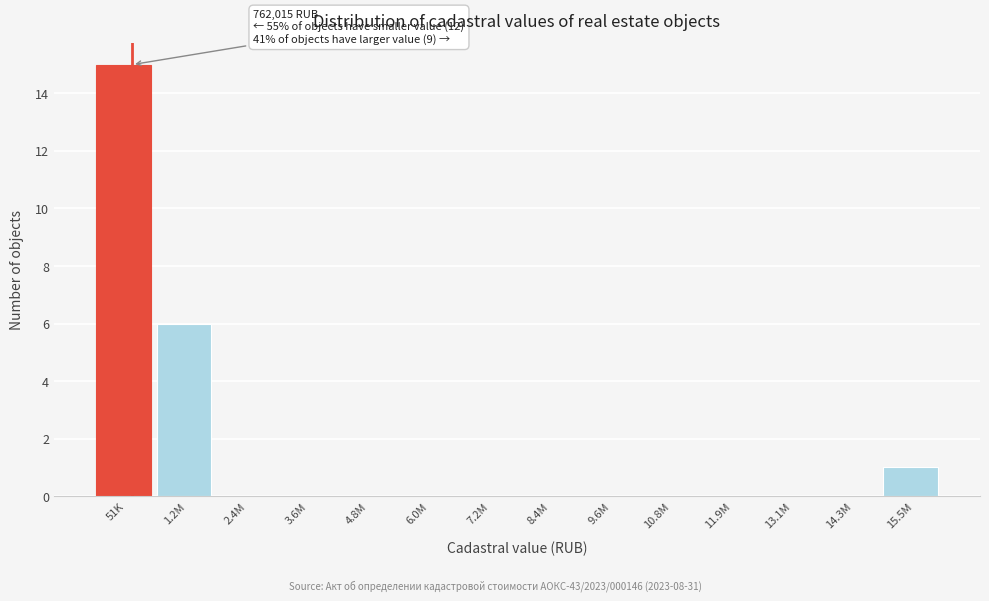

Reading left to right, transcribe all the data shown in this chart.

51K=15	1.2M=6	2.4M=0	3.6M=0	4.8M=0	6.0M=0	7.2M=0	8.4M=0	9.6M=0	10.8M=0	11.9M=0	13.1M=0	14.3M=0	15.5M=1